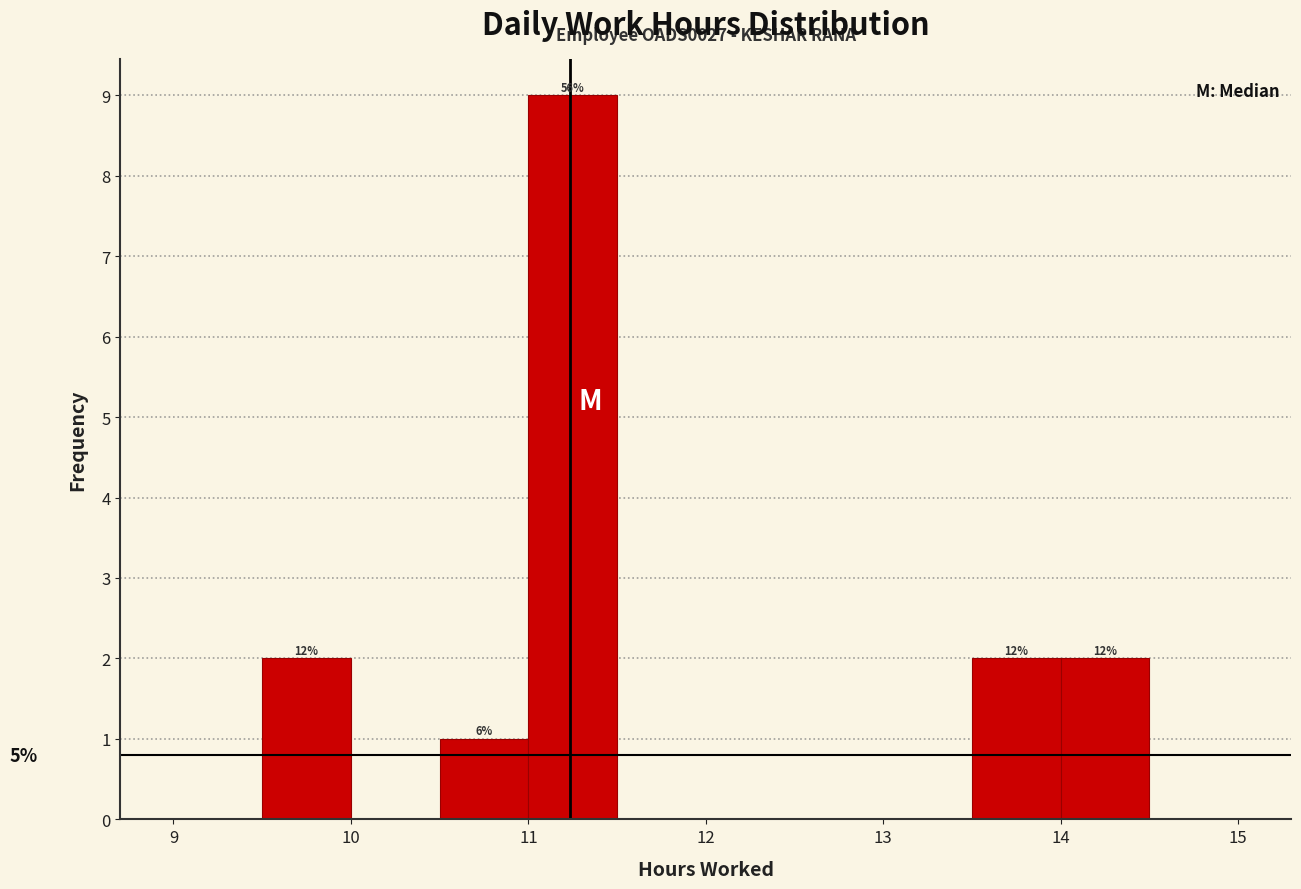

Over which range of the x-axis is the bar tallest?

11.0 to 11.5